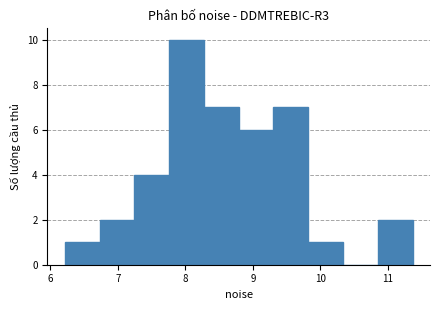

Reading left to right, list every bar in this chart as the range it spans on the x-axis followed by its height. Neither the bar edges nor the heights are printed on the chart, so give them approximately, as read against the axes.

6.2 to 6.7: 1
6.7 to 7.2: 2
7.2 to 7.8: 4
7.8 to 8.3: 10
8.3 to 8.8: 7
8.8 to 9.3: 6
9.3 to 9.8: 7
9.8 to 10.3: 1
10.3 to 10.9: 0
10.9 to 11.4: 2